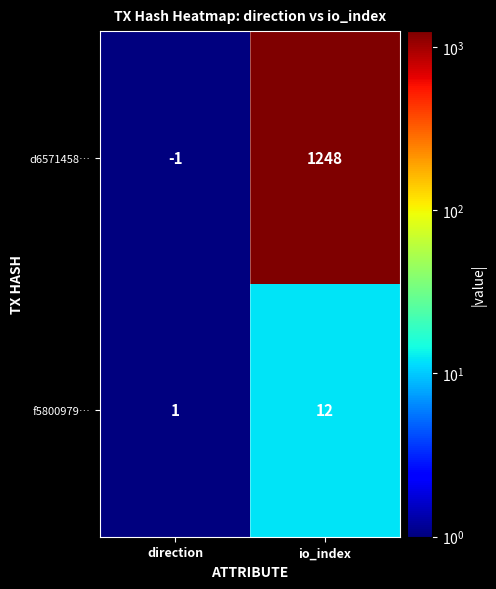

What is the sum of the d6571458… values at io_index and direction?

1247